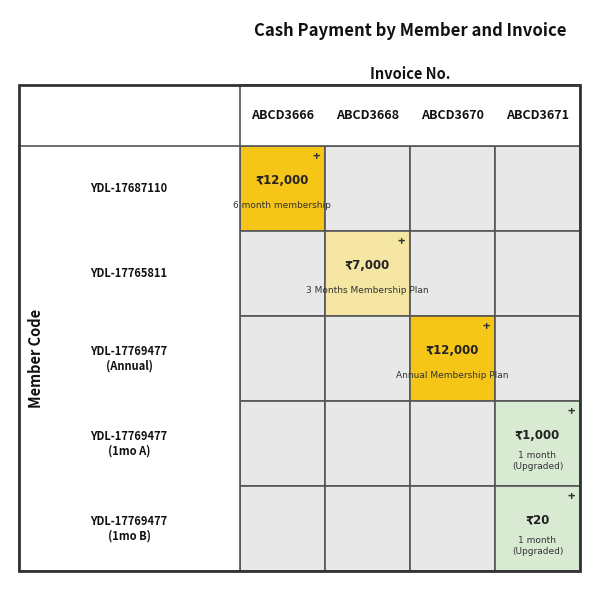

Which category has the highest value in the YDL-17769477_Annual series?

ABCD3670